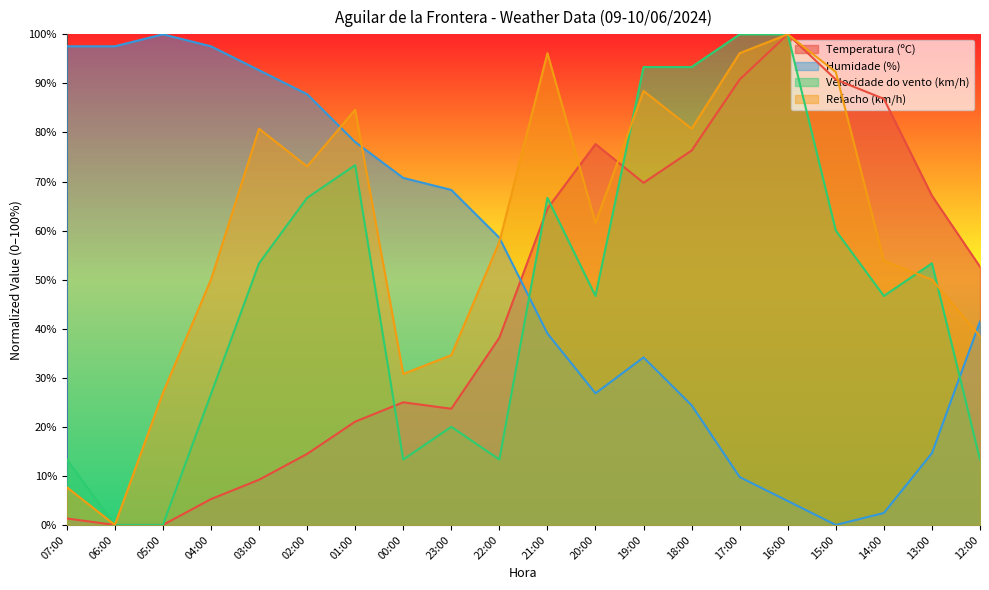

List the series in order of their peak value, highest first.

Temperatura (ºC), Humidade (%), Velocidade do vento (km/h), Refacho (km/h)